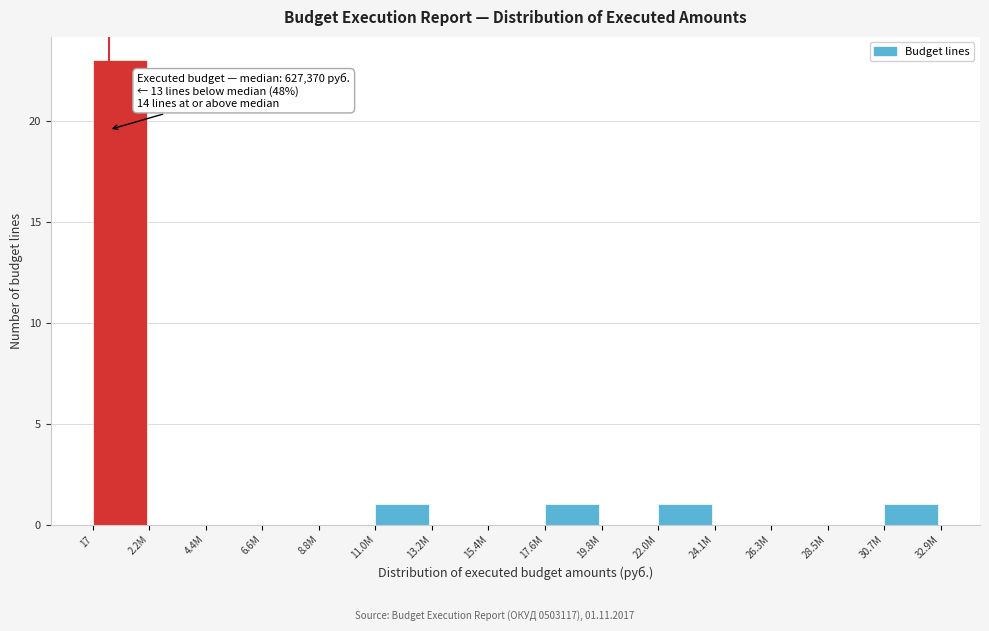

Reading right to left, list all the values displayed in this chart.

30.7M=1	28.5M=0	26.3M=0	24.1M=0	22.0M=1	19.8M=0	17.6M=1	15.4M=0	13.2M=0	11.0M=1	8.8M=0	6.6M=0	4.4M=0	2.2M=0	17=23